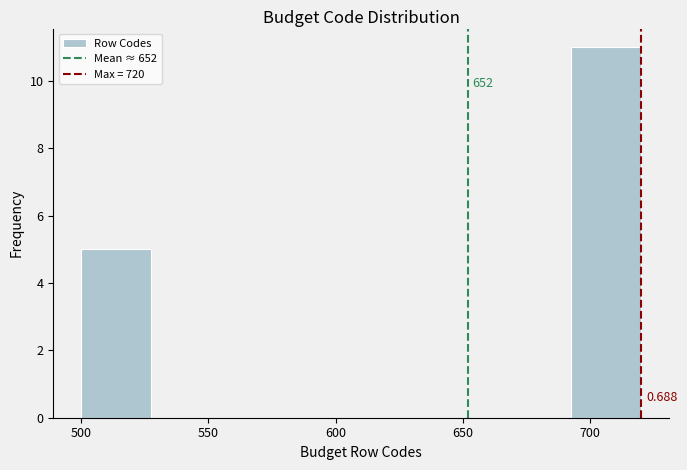

Which range on the x-axis has the tallest bar?

692.5 to 720.0